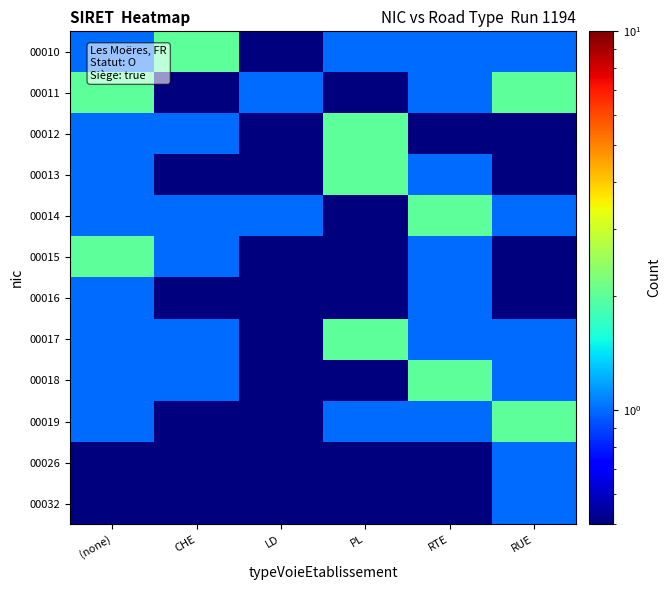

Rank the series at (none) from highest to lowest value.

00011, 00015, 00010, 00012, 00013, 00014, 00016, 00017, 00018, 00019, 00026, 00032